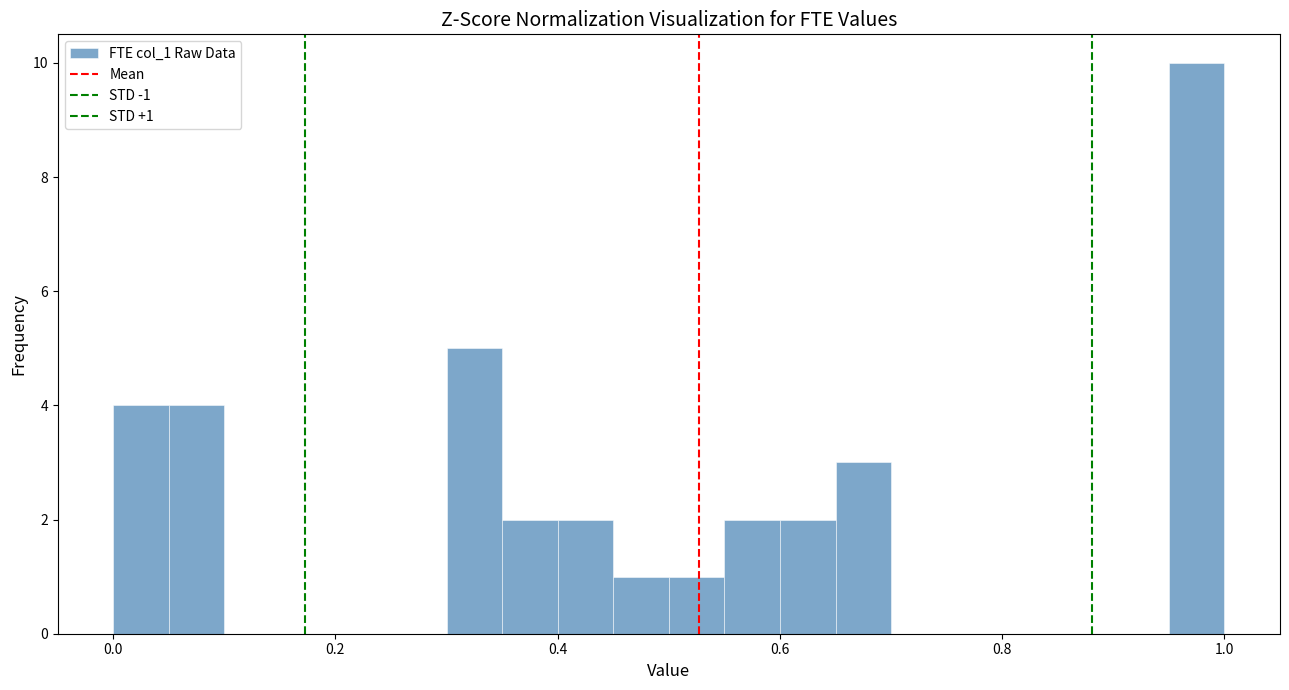

Read against the x-axis, roughly where is the centre of the tallest bar?

0.98